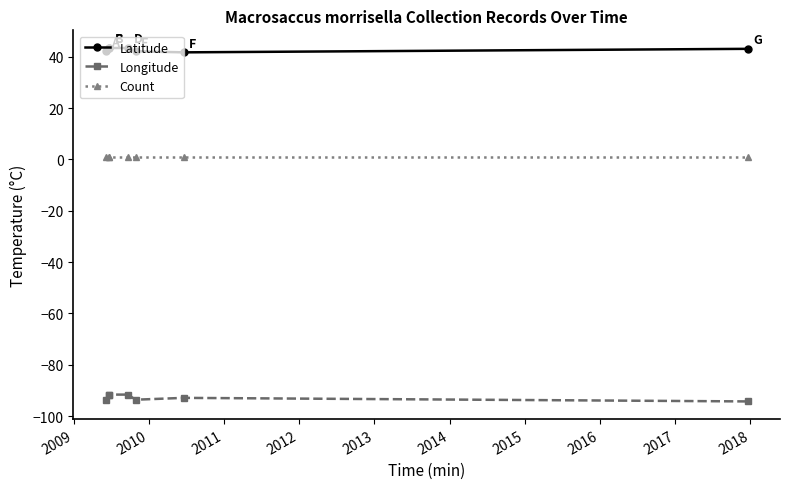

Which series has the largest total across all categories?

Latitude